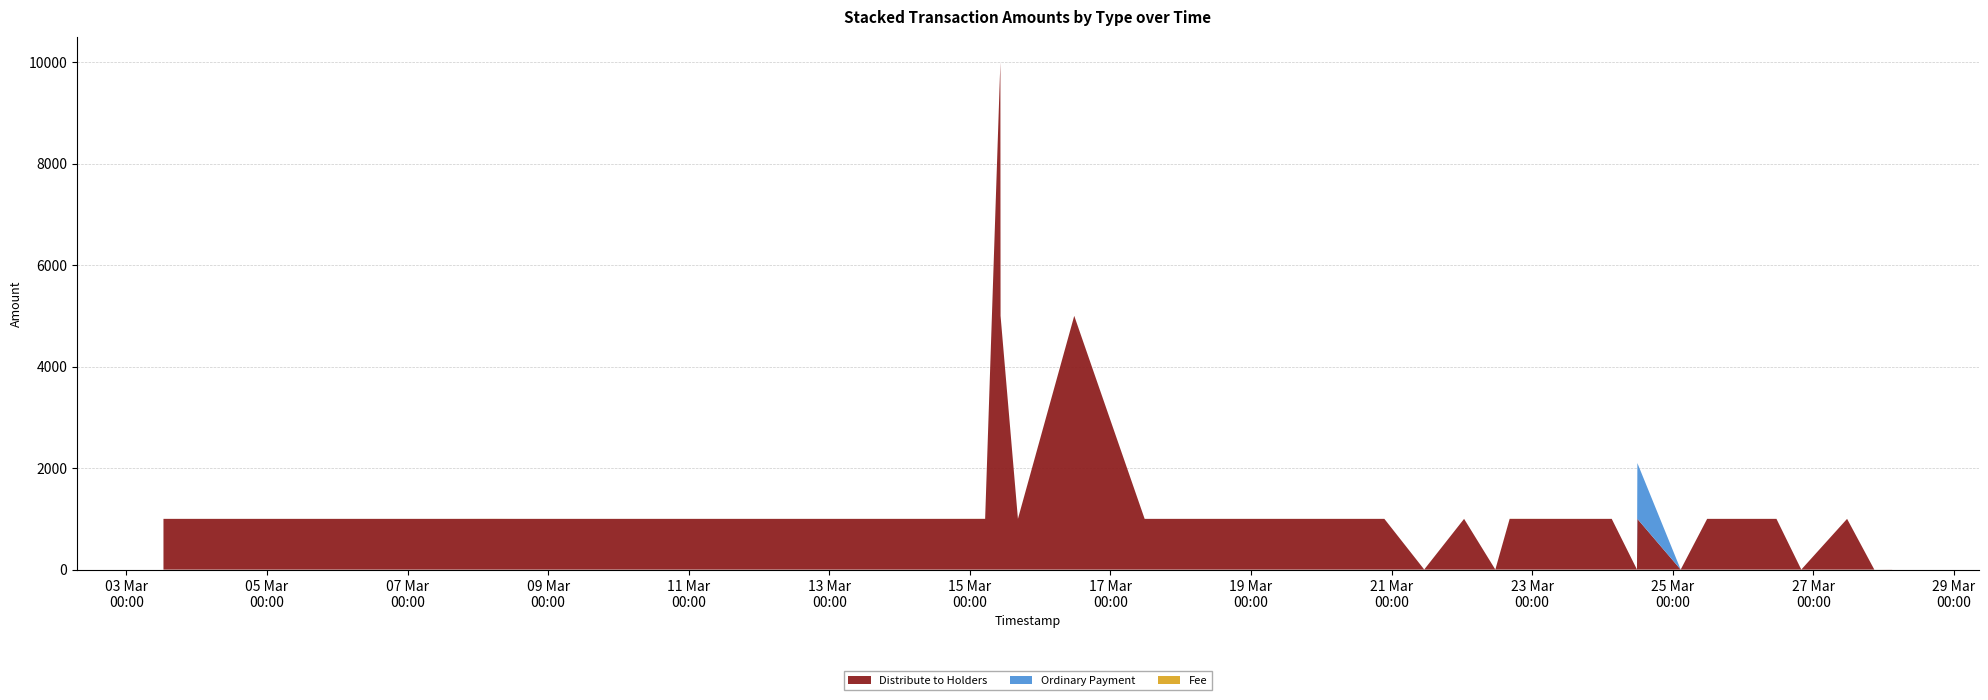

Does the chart have visible grid lines?

Yes